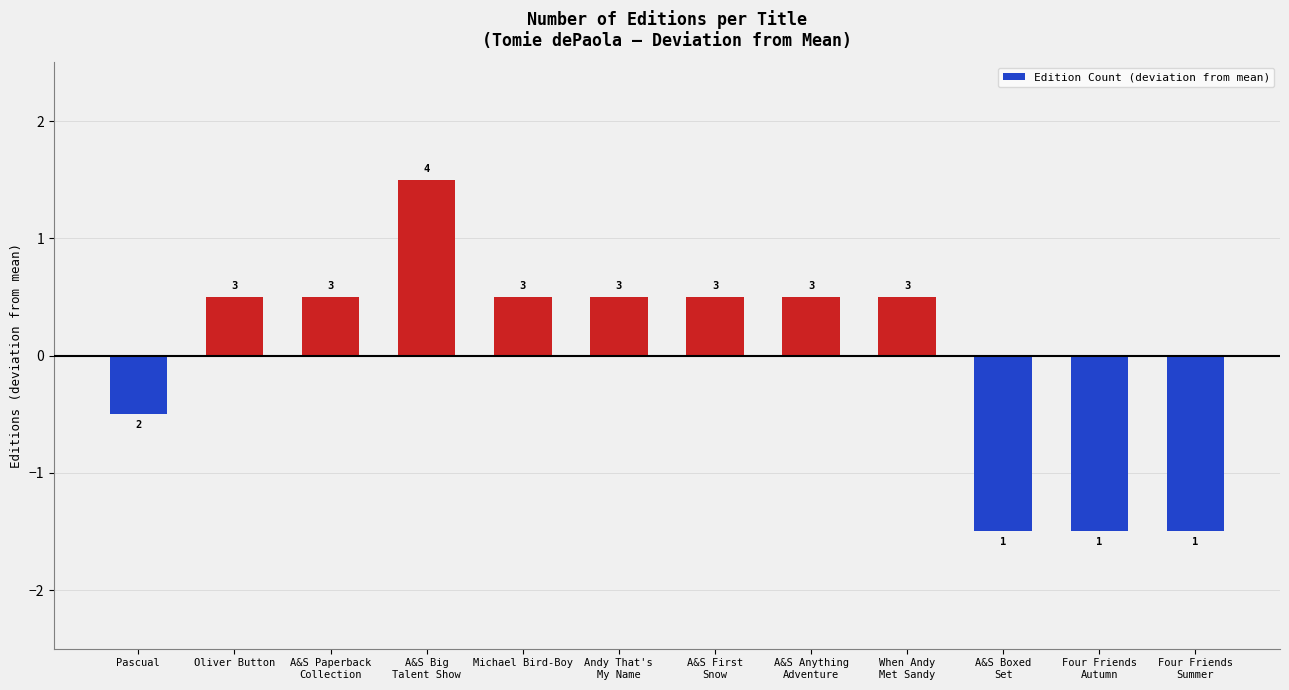

How many bars are there in total?

12